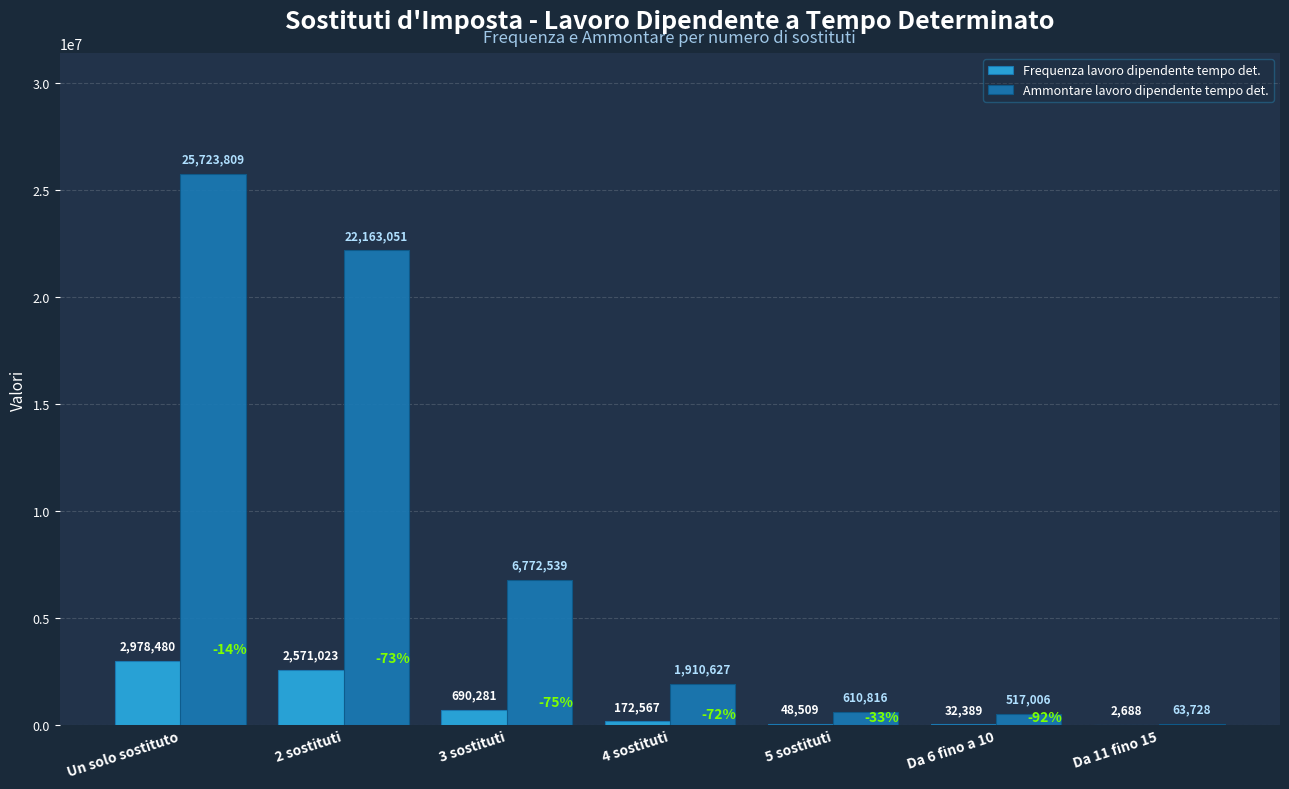

Which series changed the most between 4 sostituti and Da 6 fino a 10?

Ammontare lavoro dipendente tempo det.